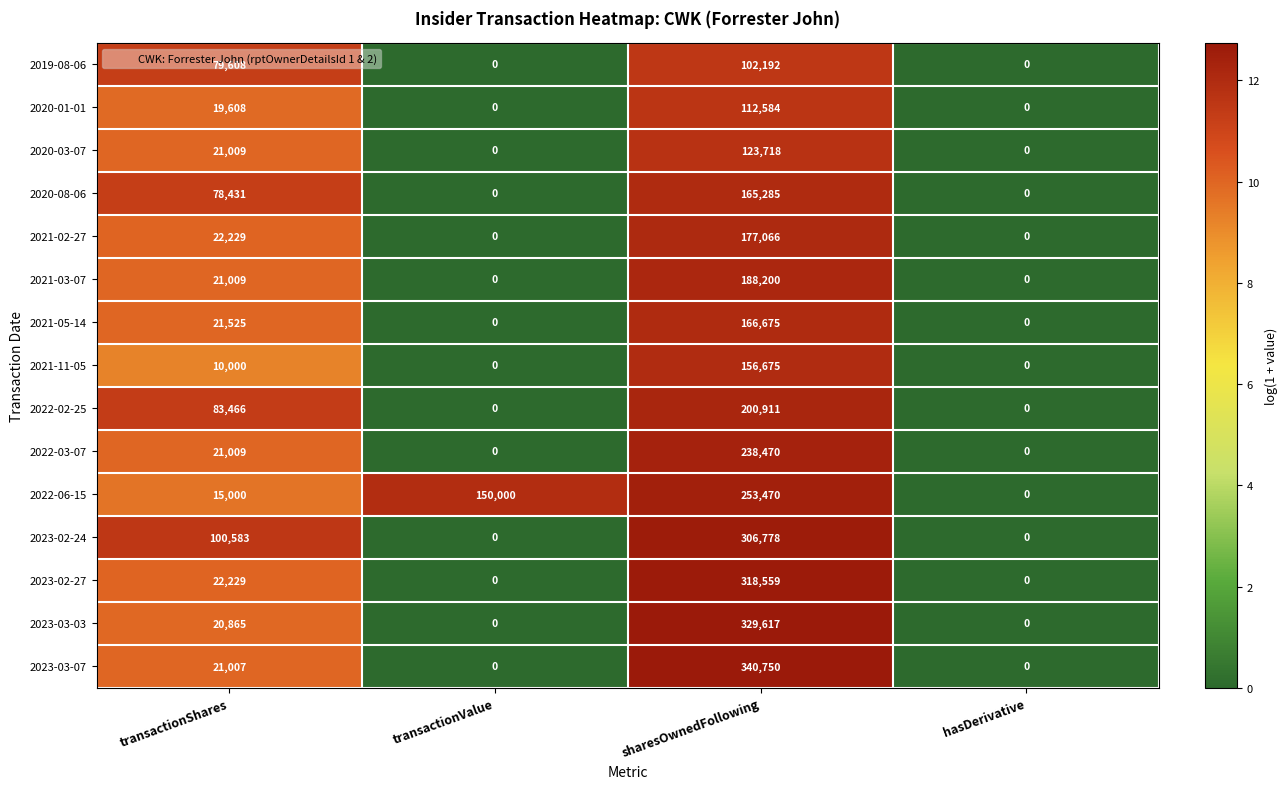

How many categories are shown in the chart?

4